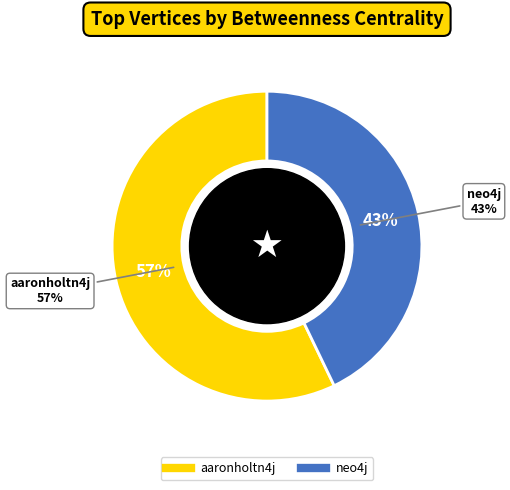

Which slice is the smallest?

neo4j